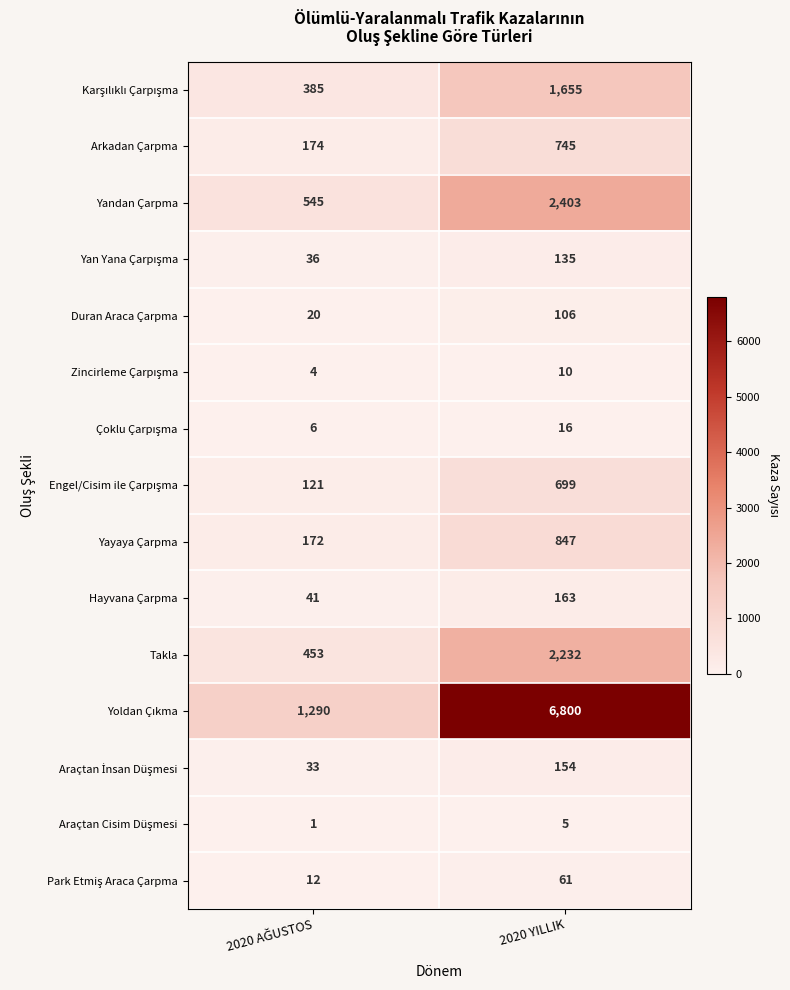

Which label corresponds to the largest value in the chart?

2020 YILLIK